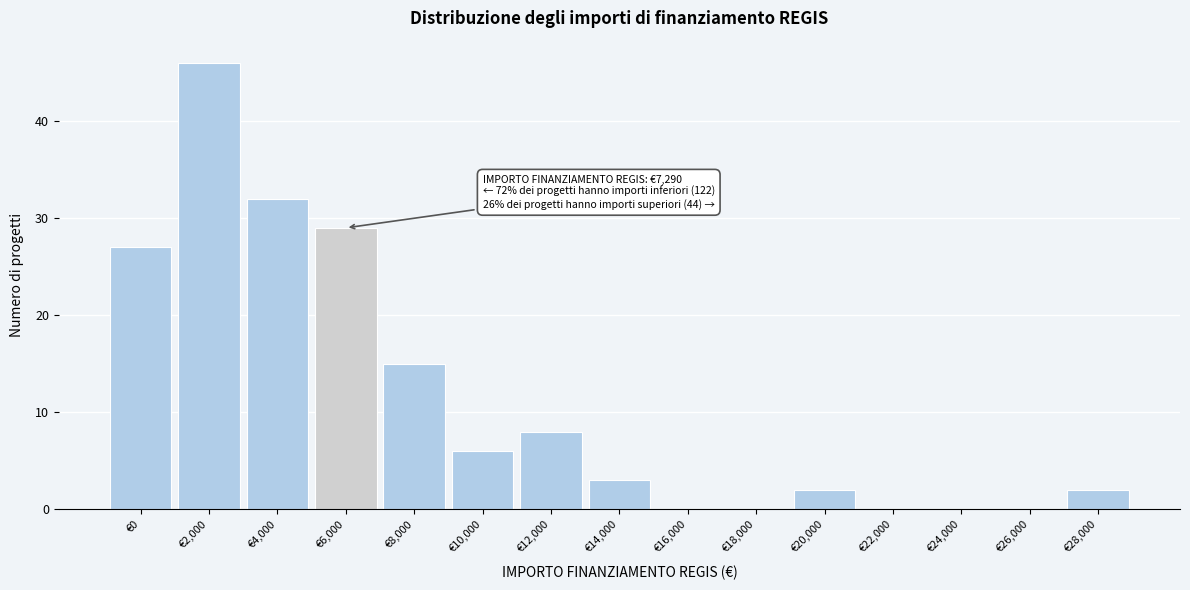

Reading left to right, what are all the values shown in this chart?

€0=27	€2,000=46	€4,000=32	€6,000=29	€8,000=15	€10,000=6	€12,000=8	€14,000=3	€16,000=0	€18,000=0	€20,000=2	€22,000=0	€24,000=0	€26,000=0	€28,000=2